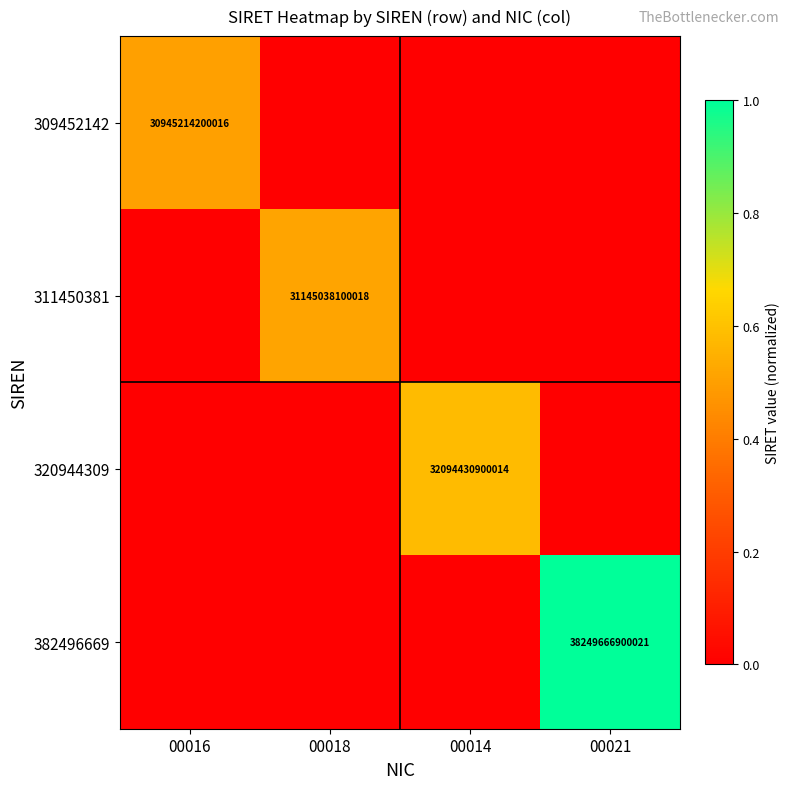

Is it true that 320944309 equals 13602208131878 at 00014?

False